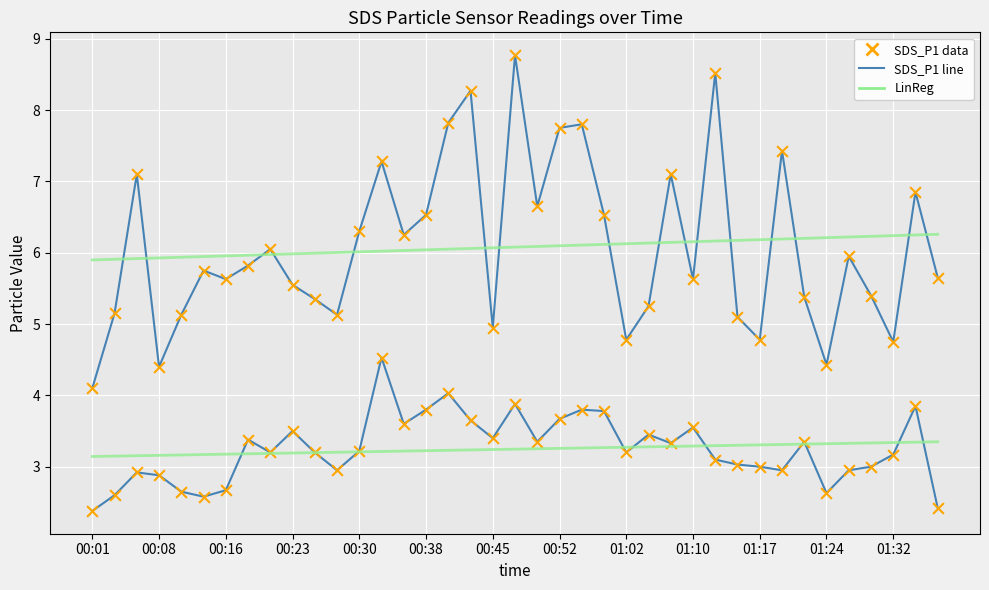

How many lines are shown in the chart?

4